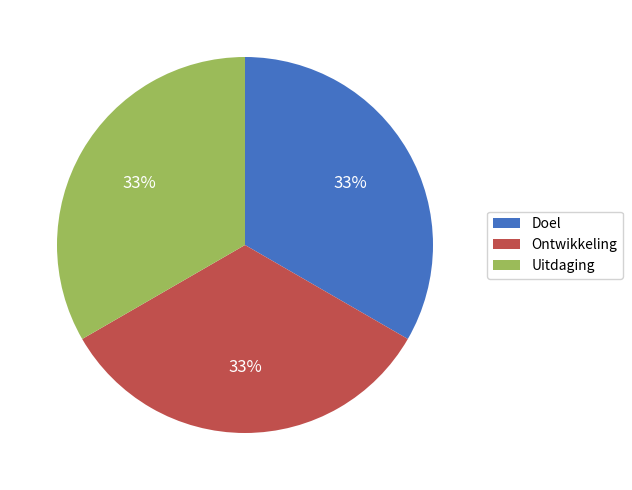

Count the number of slices in the pie.

3